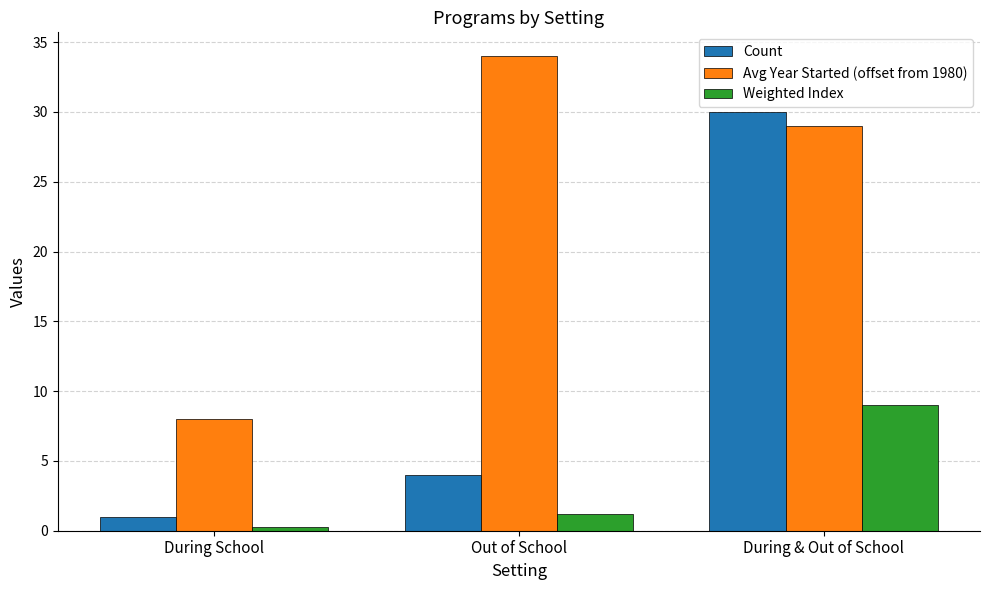

How many data points does each series have?

3